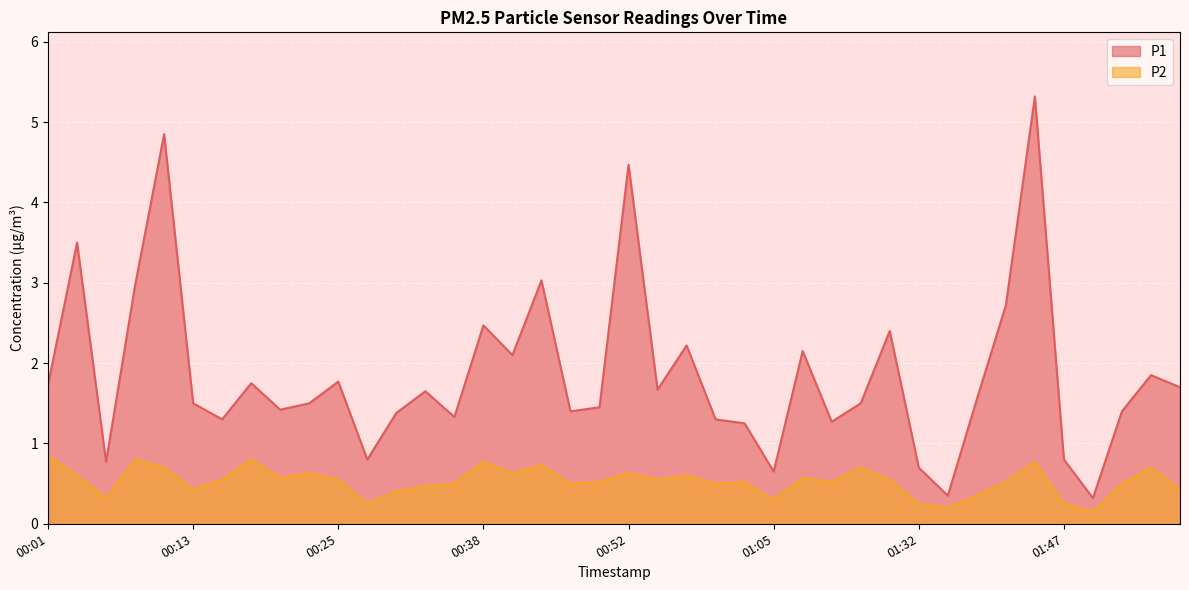

At which label does P1 reach its peak?

01:45